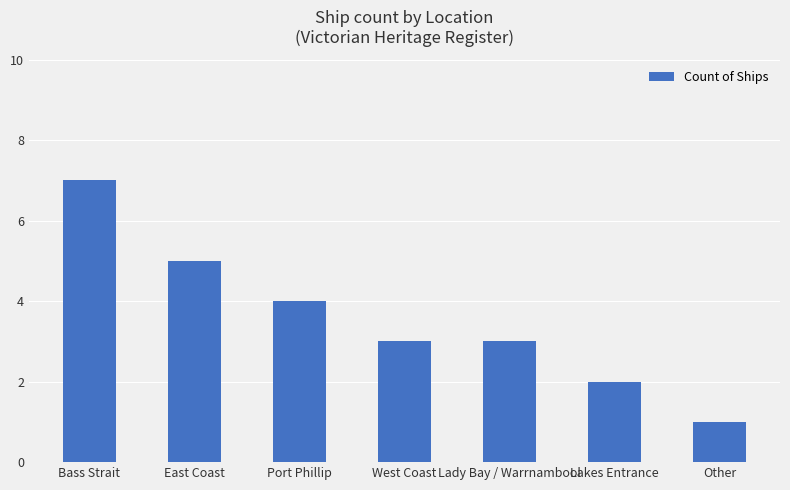

What is the difference between the maximum and second lowest values?

5